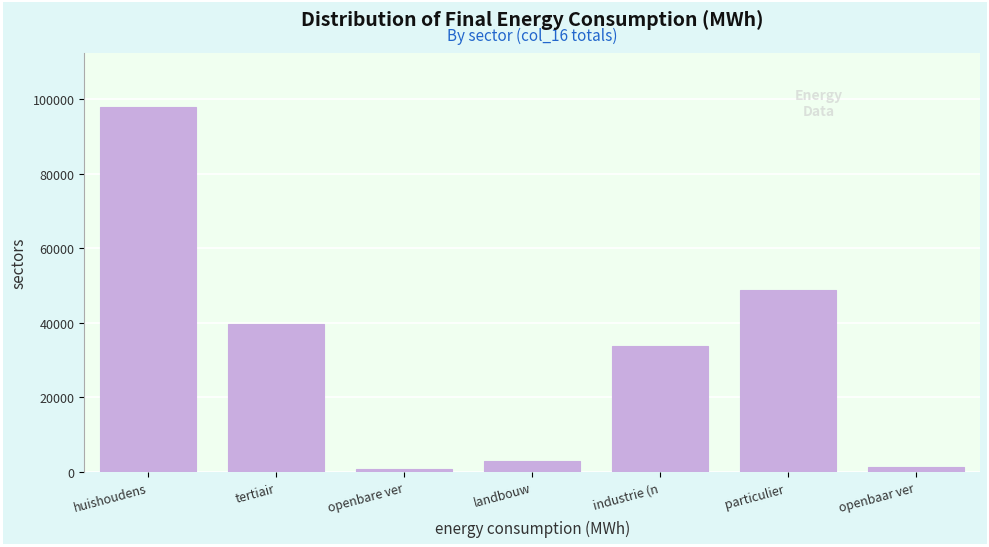

Reading left to right, transcribe all the data shown in this chart.

97735.2	39633.4	803.0	2905.1	33854.8	48653.6	1263.4